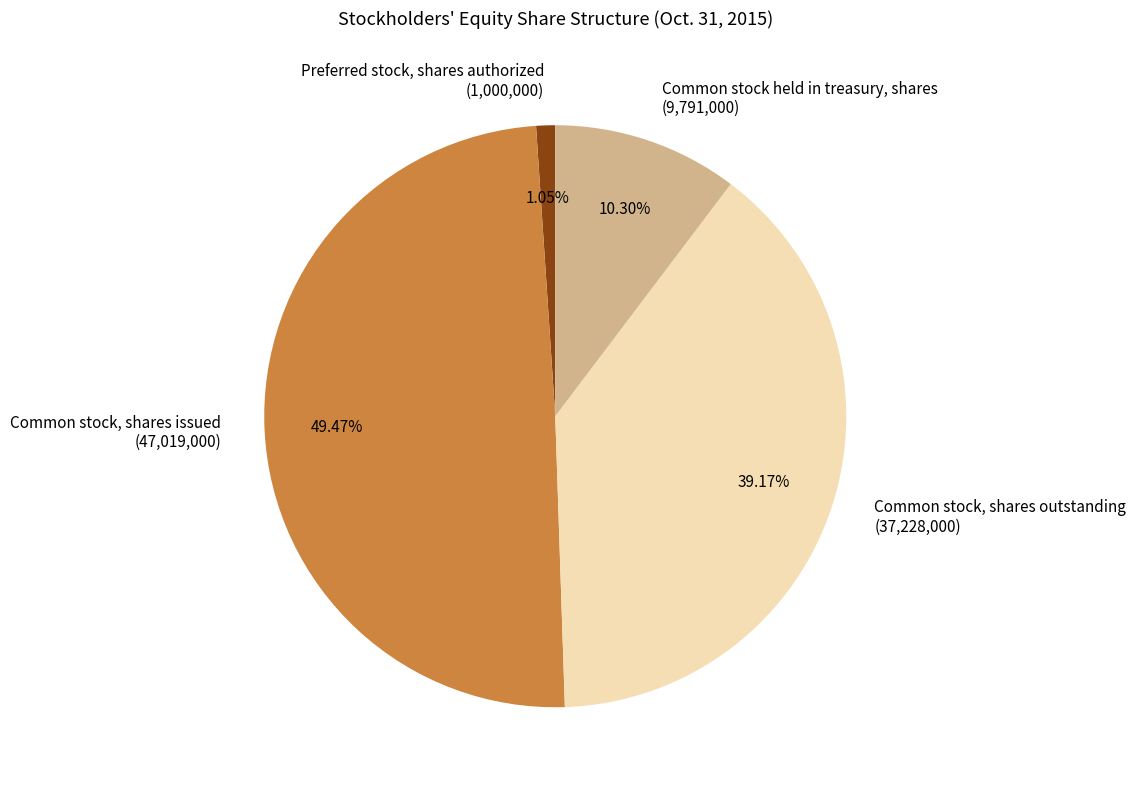

Which slice is the largest?

Common stock, shares issued